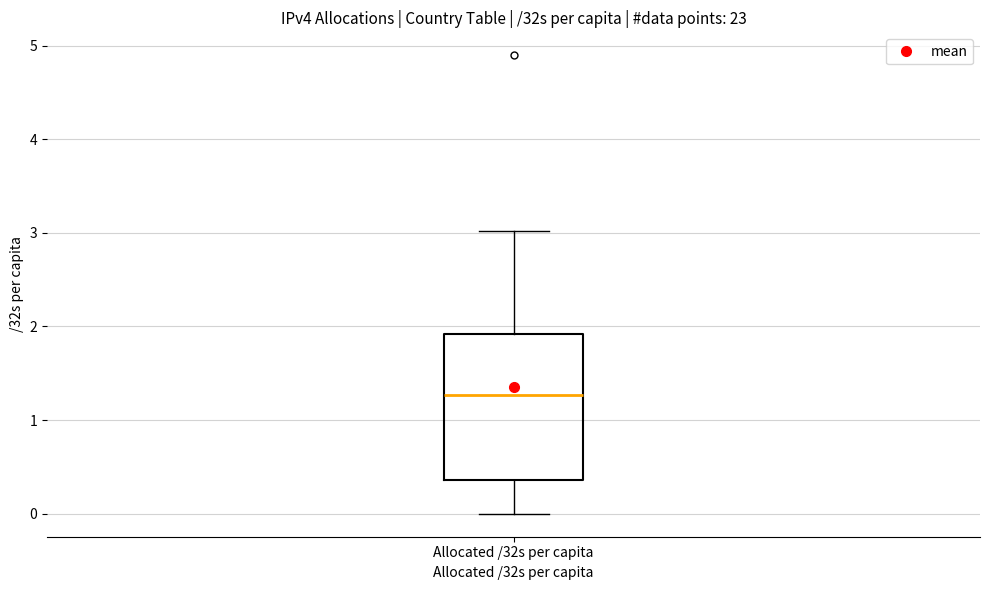

Transcribe this box plot: give where the median line is, the range the box spans, and where the two whiskers end, as read against the y-axis. The values are not printed on the chart, so give them approximately, as read against the axis.

median 1.3, box 0.4 to 1.9, whiskers 0.0 to 3.0